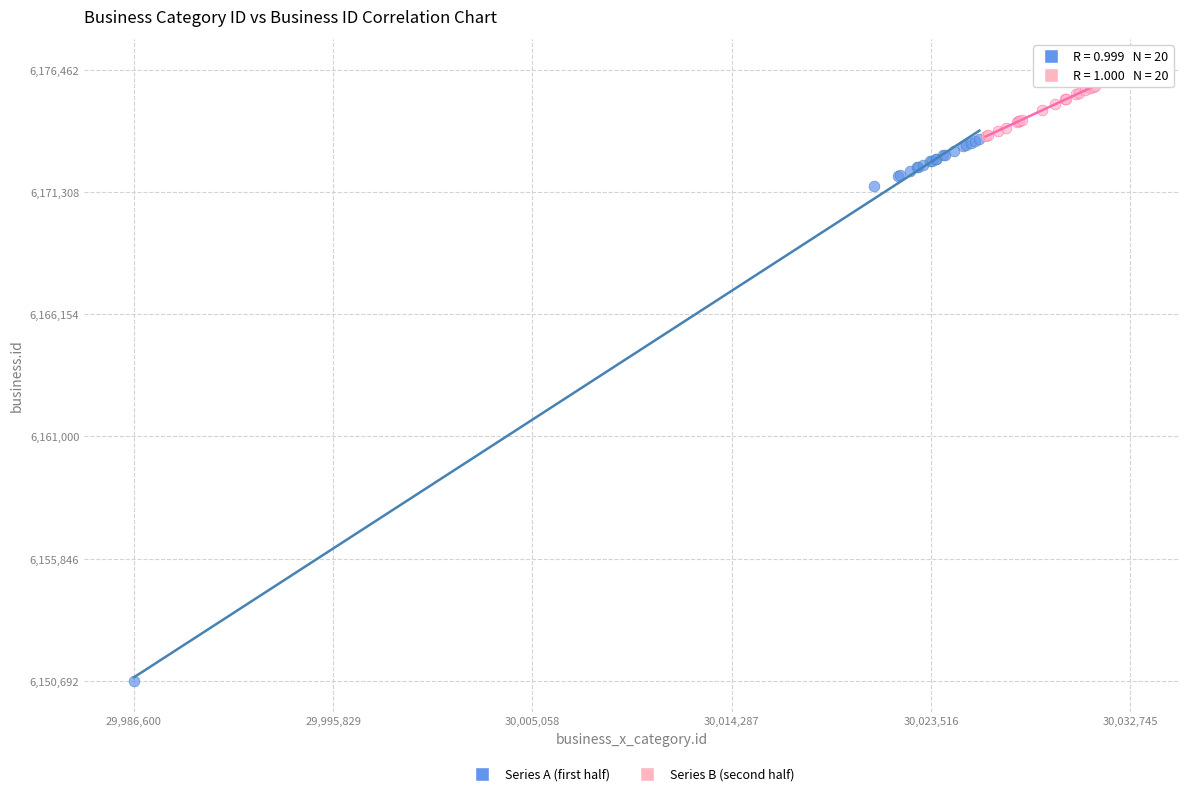

Which series contains the highest Y value?

Series B (second half)